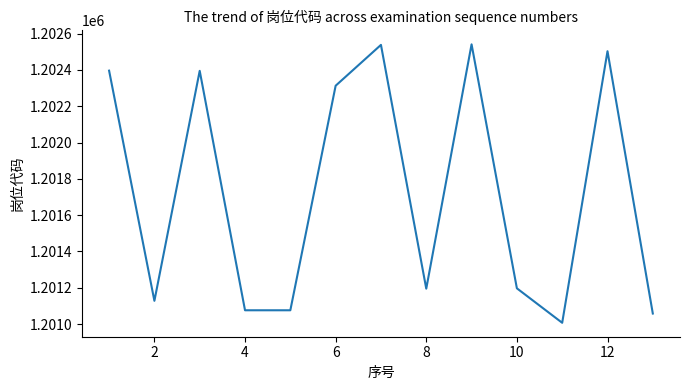

What is the smallest value displayed?

1201007